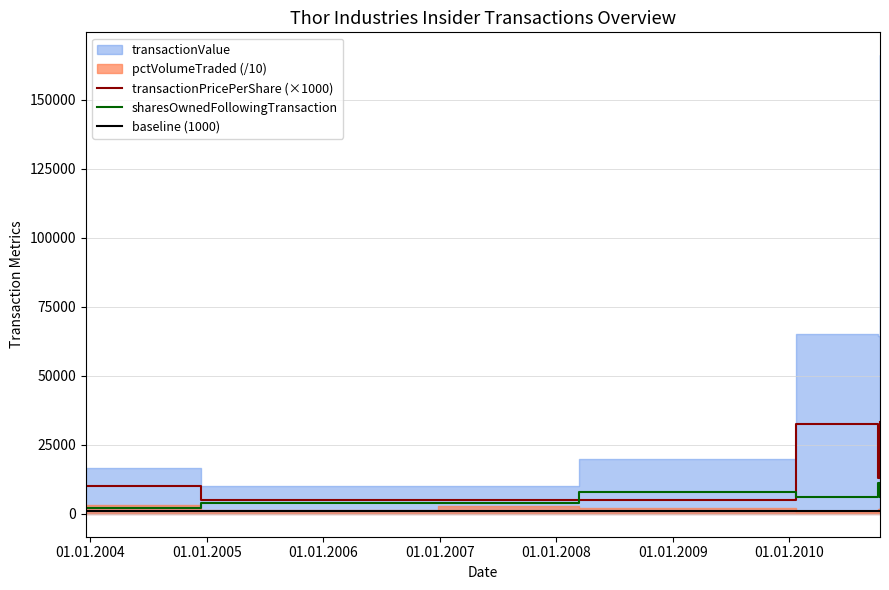

What is the approximate value of sharesOwnedFollowingTransaction at 01.01.2006?

4000.0